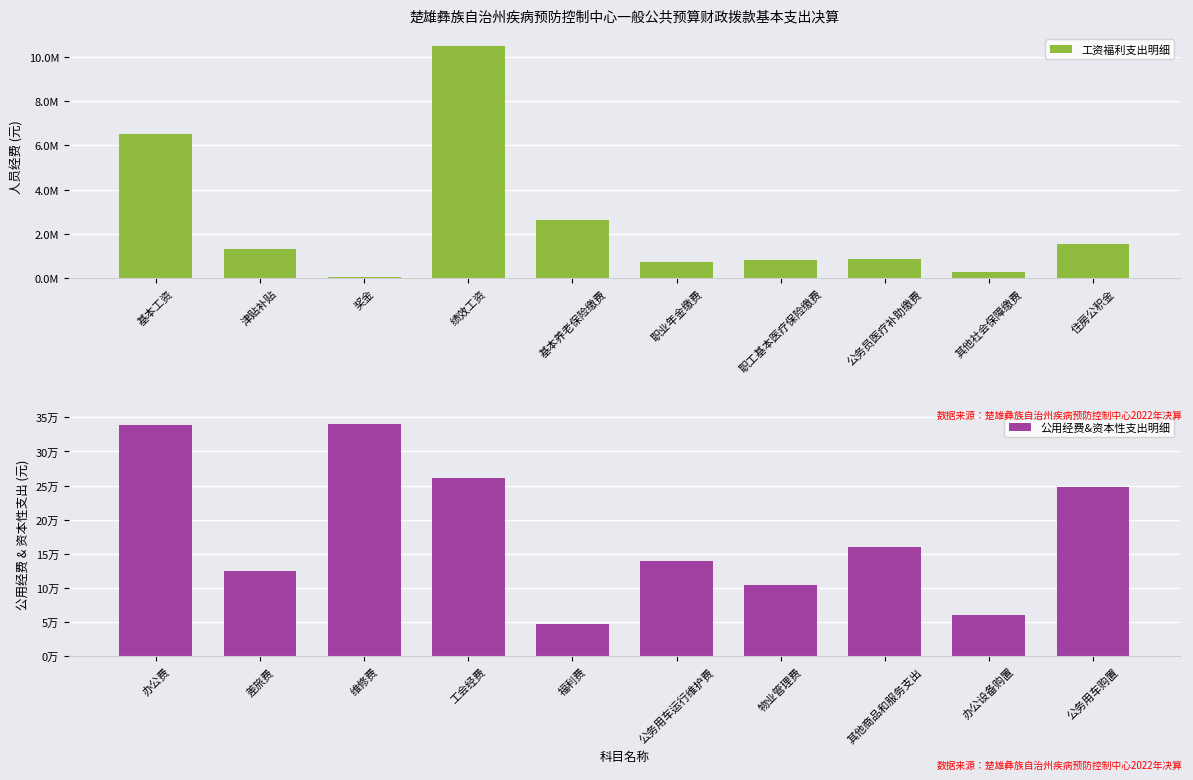

What is the smallest value displayed?

47950.0